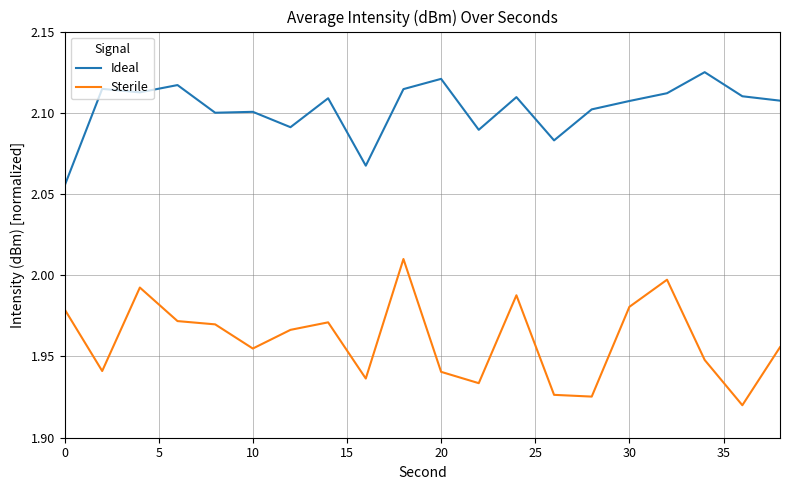

What is the difference between the maximum and minimum values in the Ideal series?

0.1